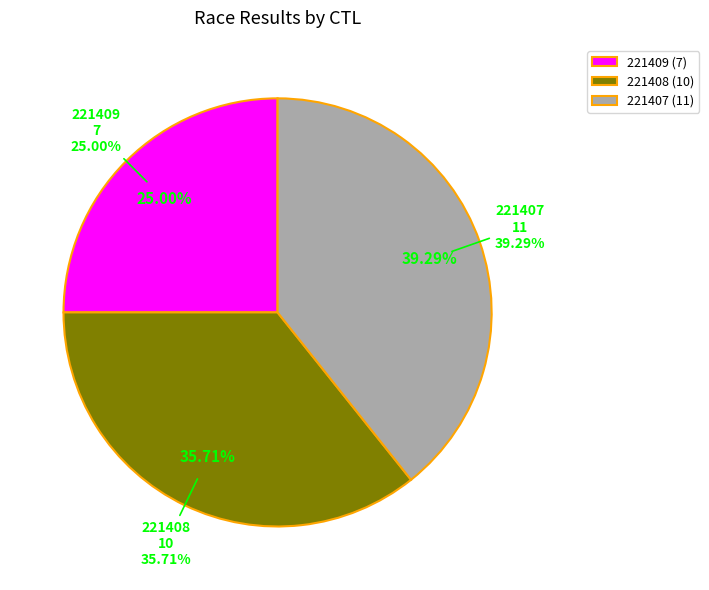

Combined, do 221407 and 221409 account for over 50%?

Yes